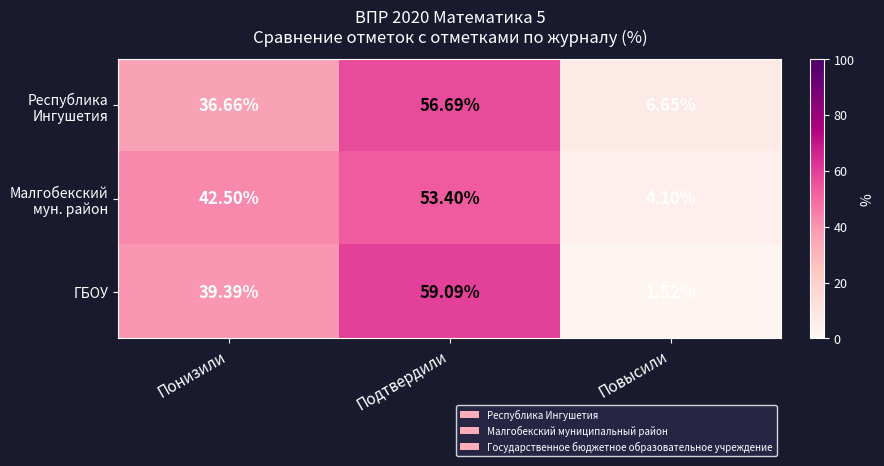

At which category is the sum across all series the highest?

Подтвердили